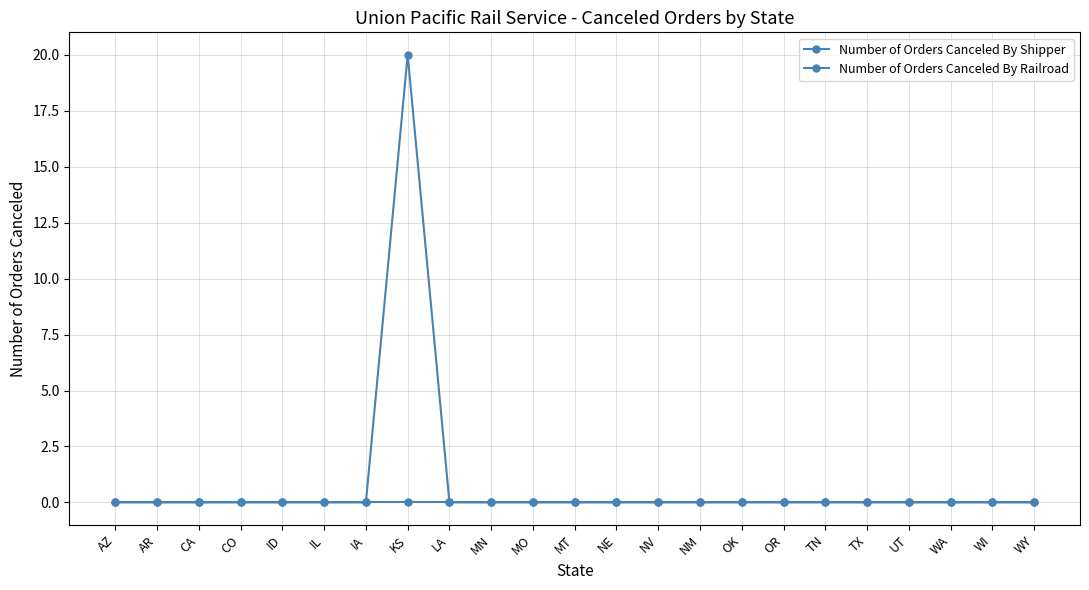

Which series changed the most between MN and MO?

Number of Orders Canceled By Shipper